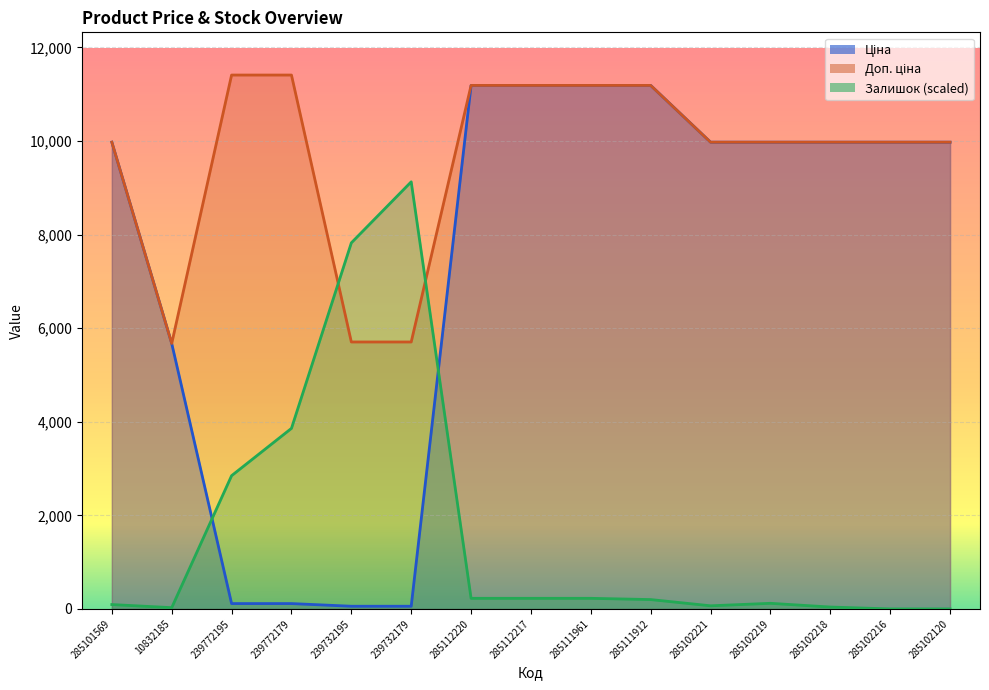

What is the approximate value of Ціна at 285102221?

9975.0